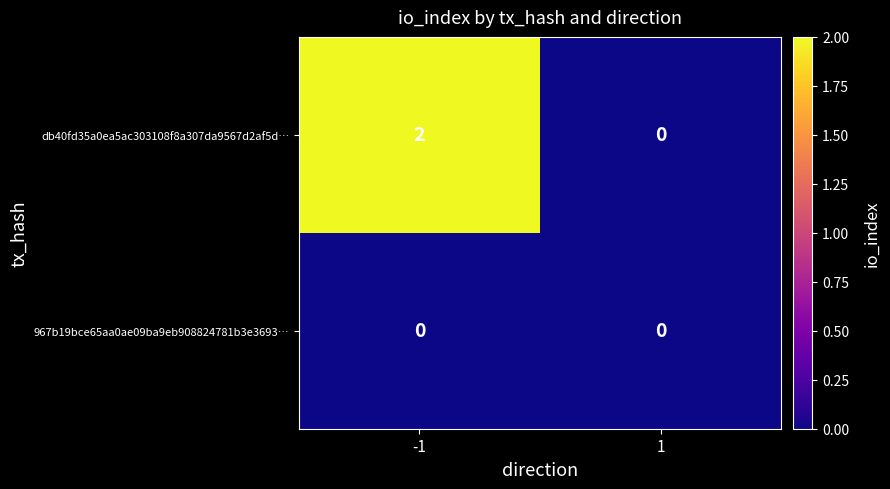

List the series in order of their overall mean, highest first.

db40fd35a0ea5ac303108f8a307da9567d2af5d…, 967b19bce65aa0ae09ba9eb908824781b3e3693…